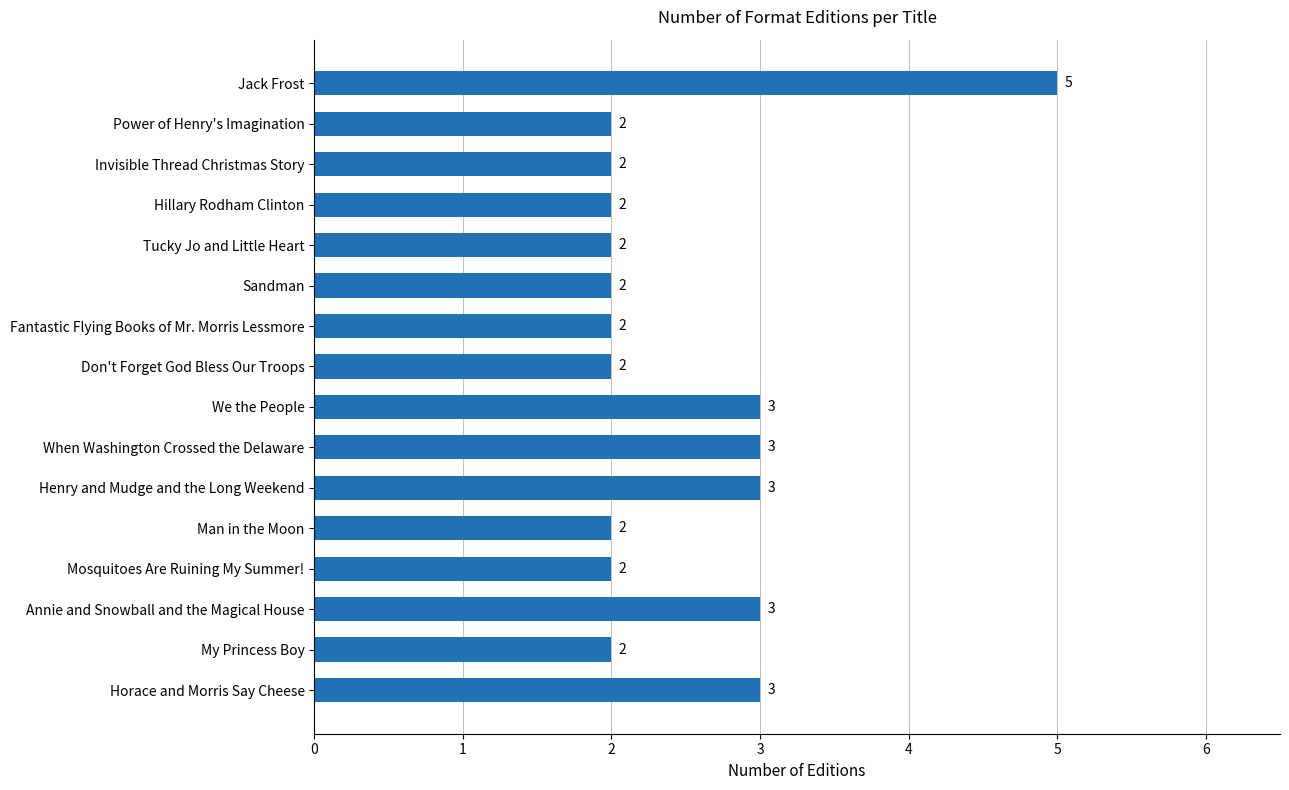

What is the smallest value displayed?

2